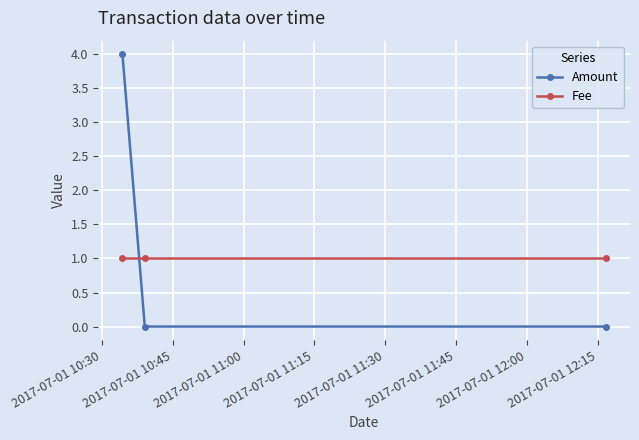

Reading right to left, extract all data points from this chart.

Amount: 0	0	4
Fee: 1	1	1